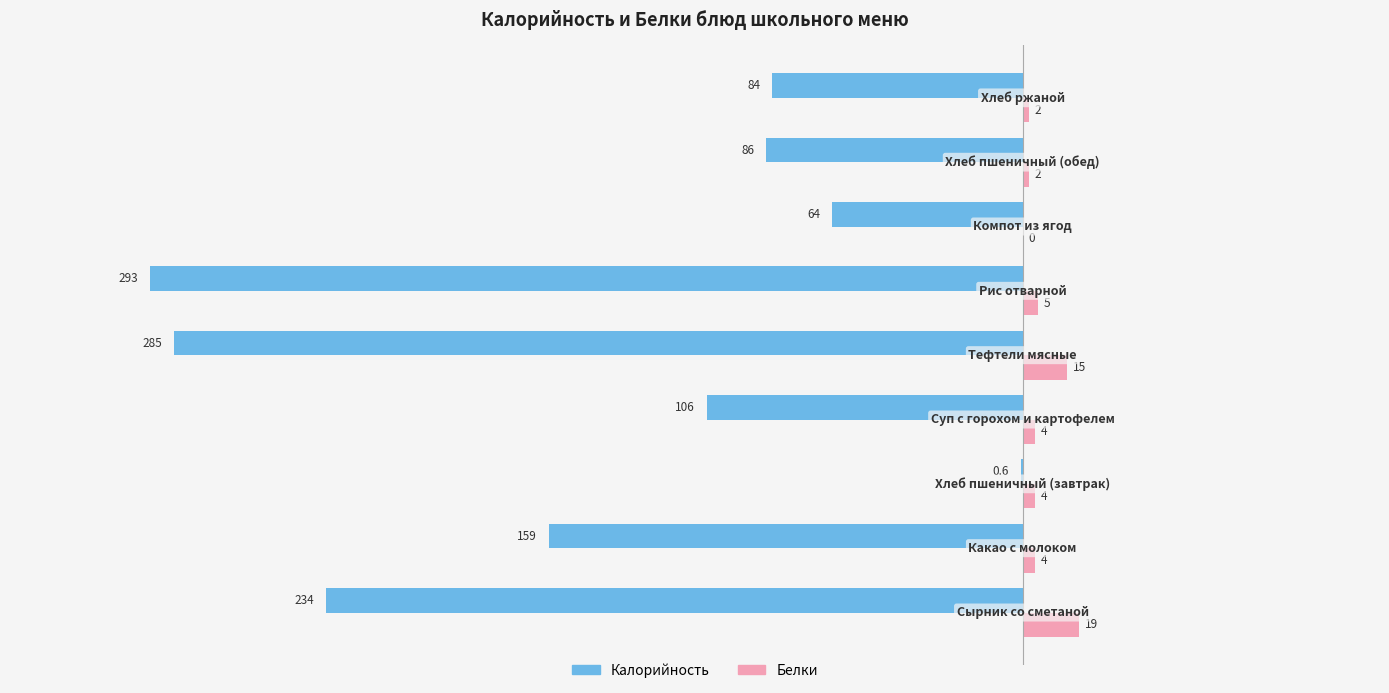

Which series has the largest total across all categories?

Белки